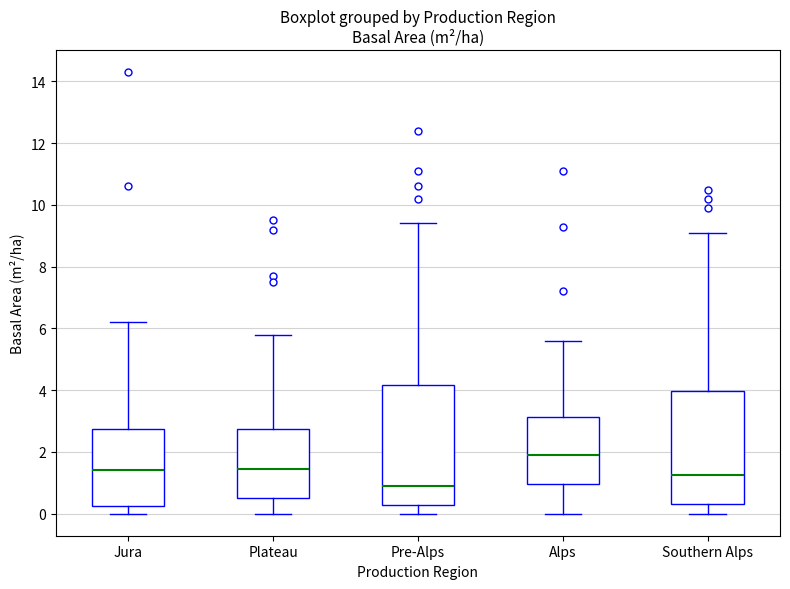

Where is the upper edge of the box for Pre-Alps on the y-axis? The values are not printed on the chart, so give them approximately, as read against the axis.

4.2